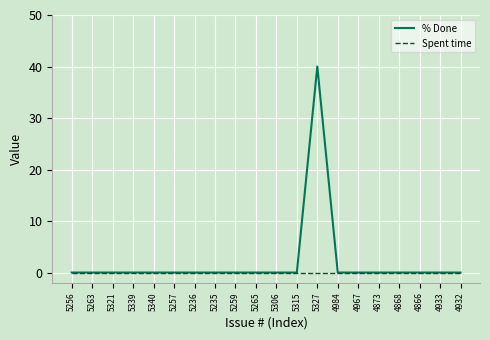

The value of Spent time at 5256 is 0. True or false?

True